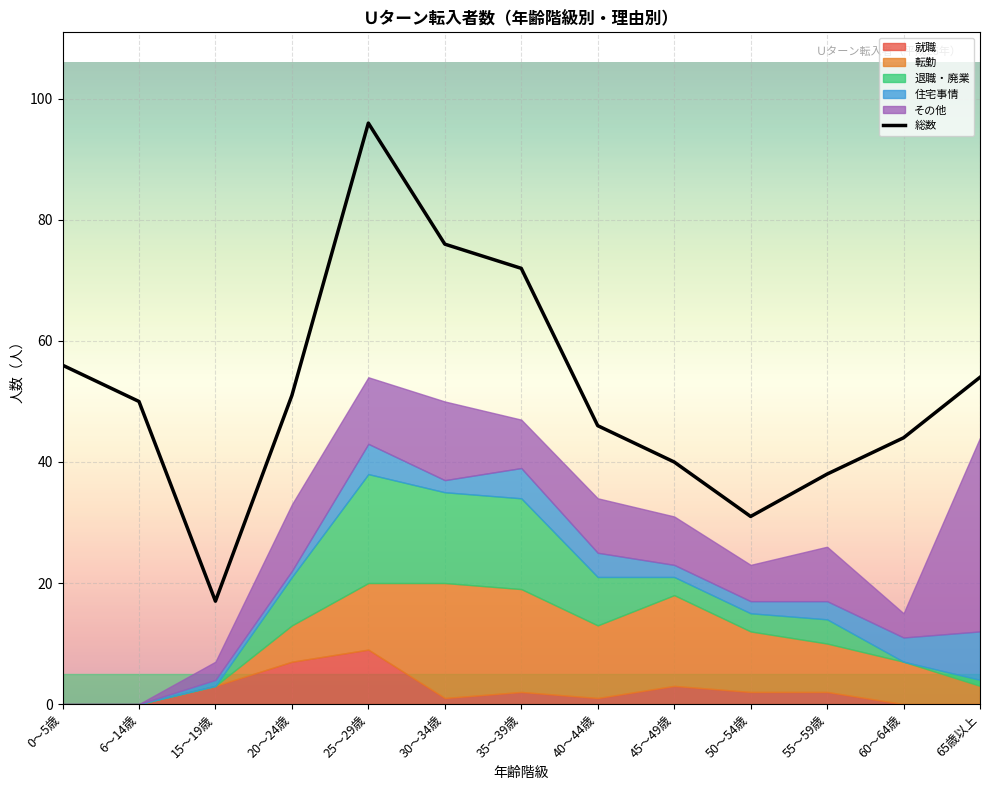

The value of 総数 at 65歳以上 is 32. True or false?

False